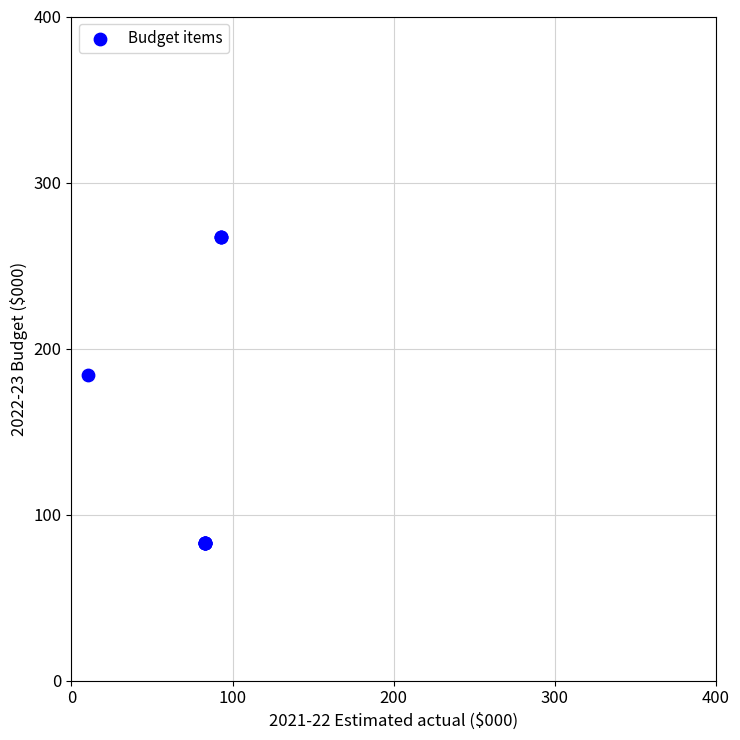

What Y value in the scatter plot is closest to 175?

184